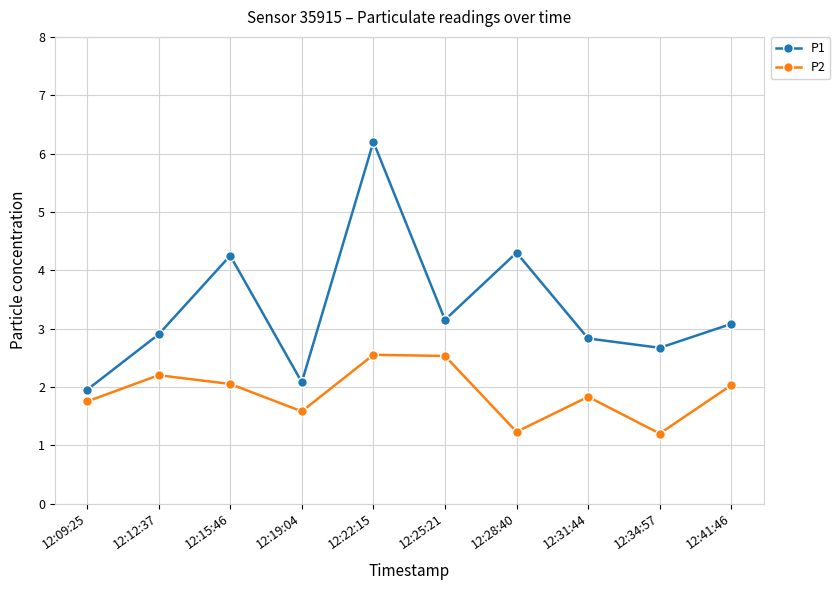

How many data points in P1 are less than 3?

5